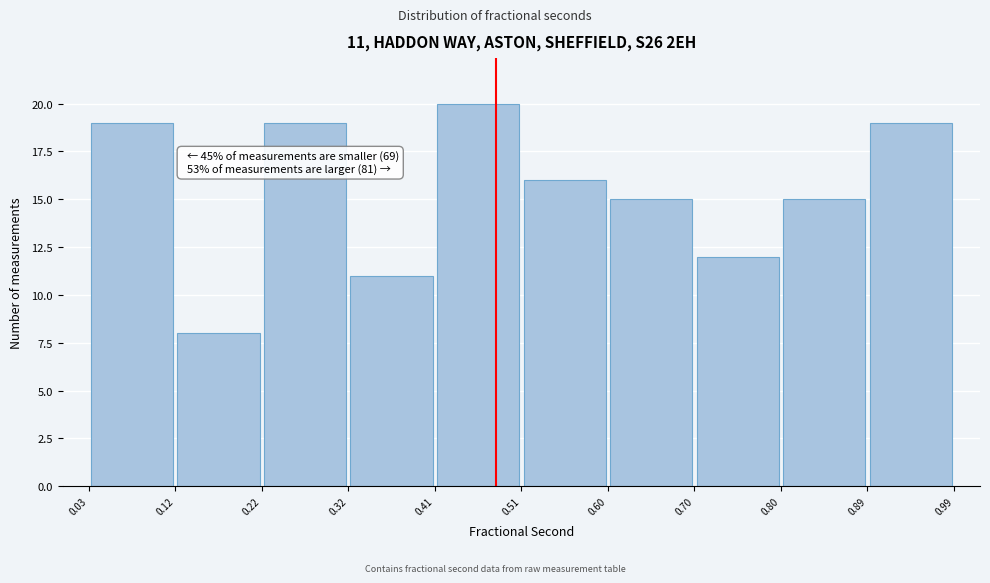

Over which range of the x-axis is the bar tallest?

0.41 to 0.51